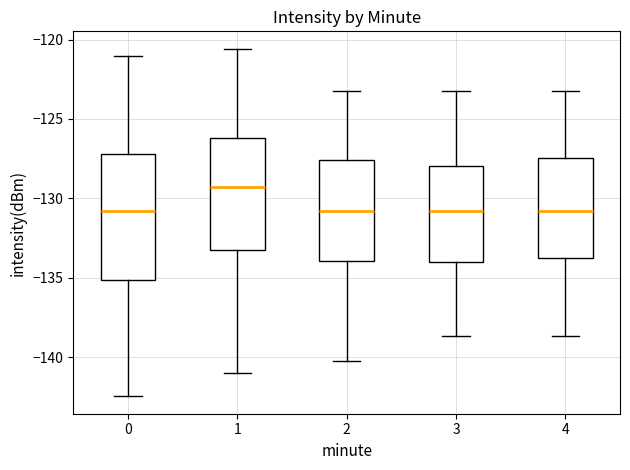

Which box's median line is the highest?

1